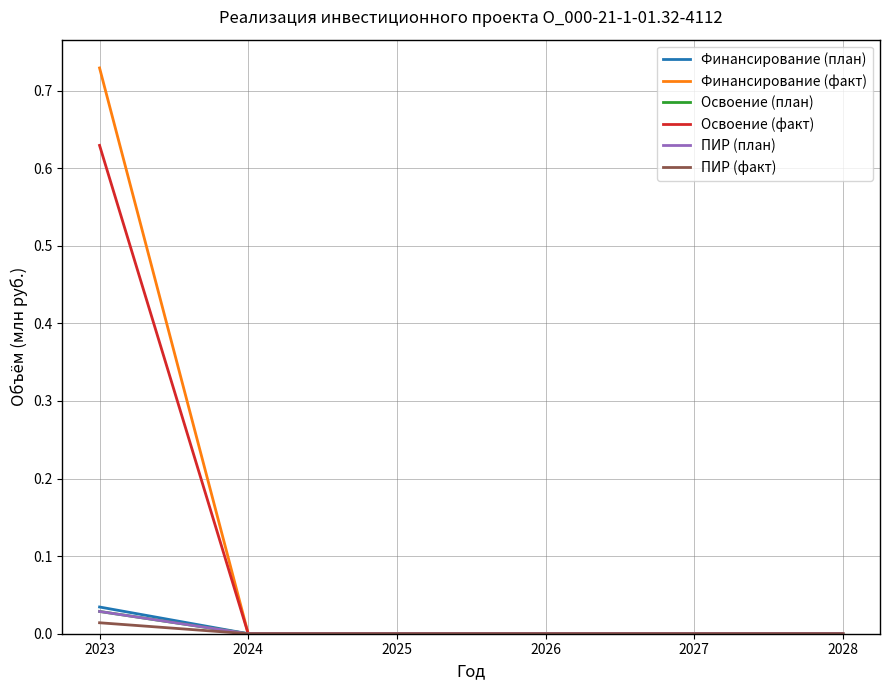

Which series has the widest spread of values?

Финансирование (факт)